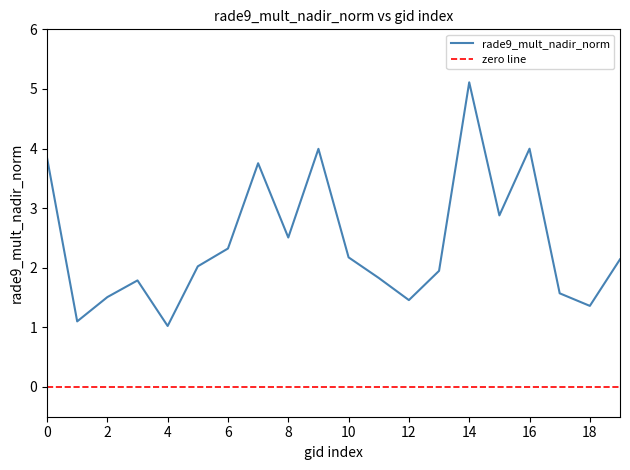

Rank the series by their maximum value, from lowest to highest.

zero line, rade9_mult_nadir_norm